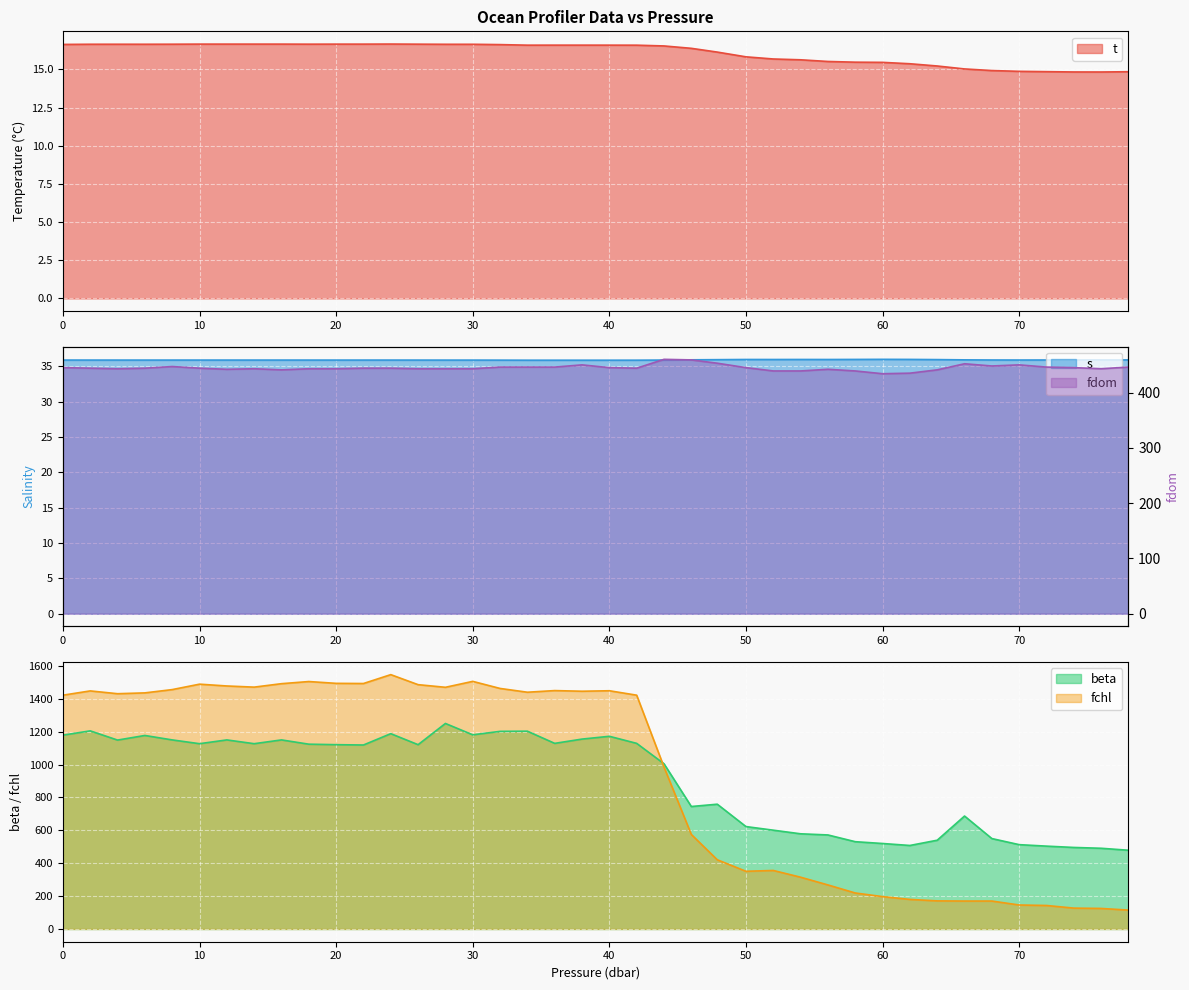

In t, how many points are lower than both neighbors (excluding endpoints)?

4